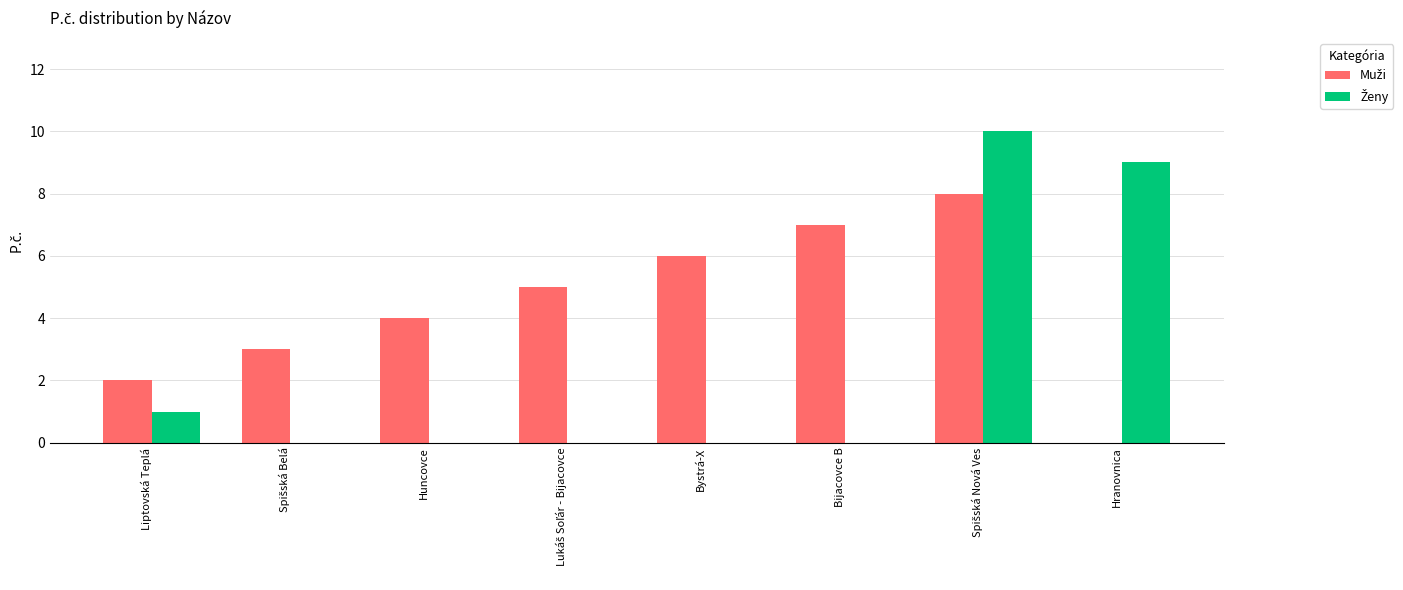

What is the greatest value displayed?

10